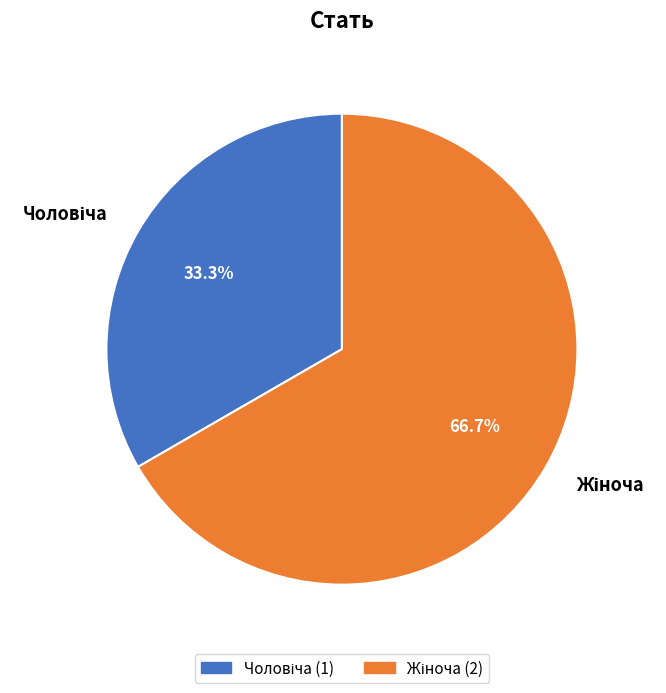

Is there a majority slice in this chart?

Yes